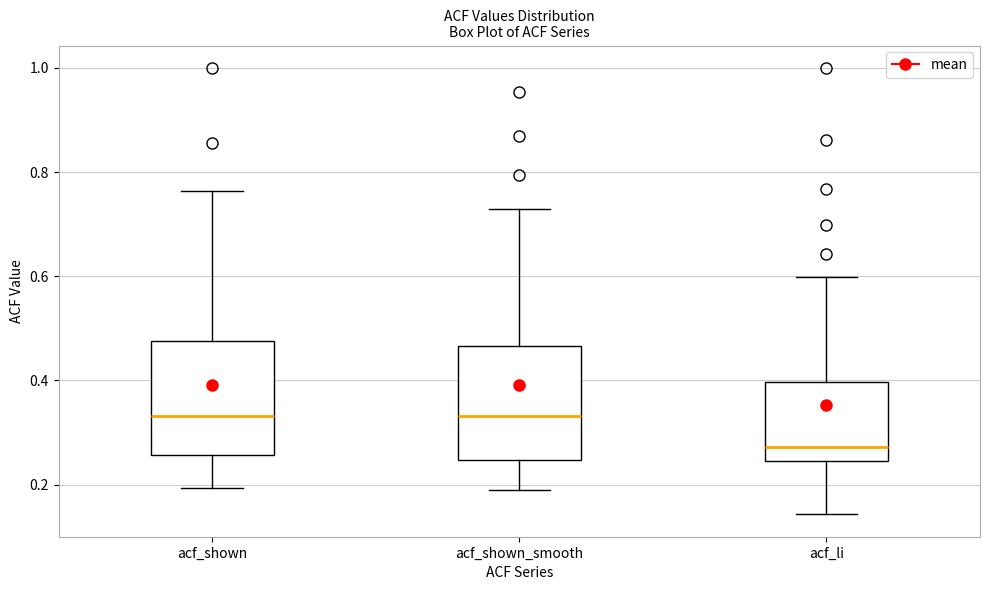

Where is the lower edge of the box for acf_shown on the y-axis? The values are not printed on the chart, so give them approximately, as read against the axis.

0.26